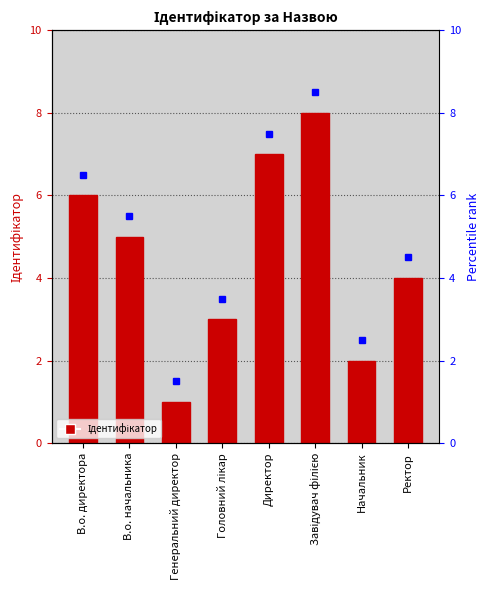

Reading left to right, what are all the values shown in this chart?

6	5	1	3	7	8	2	4